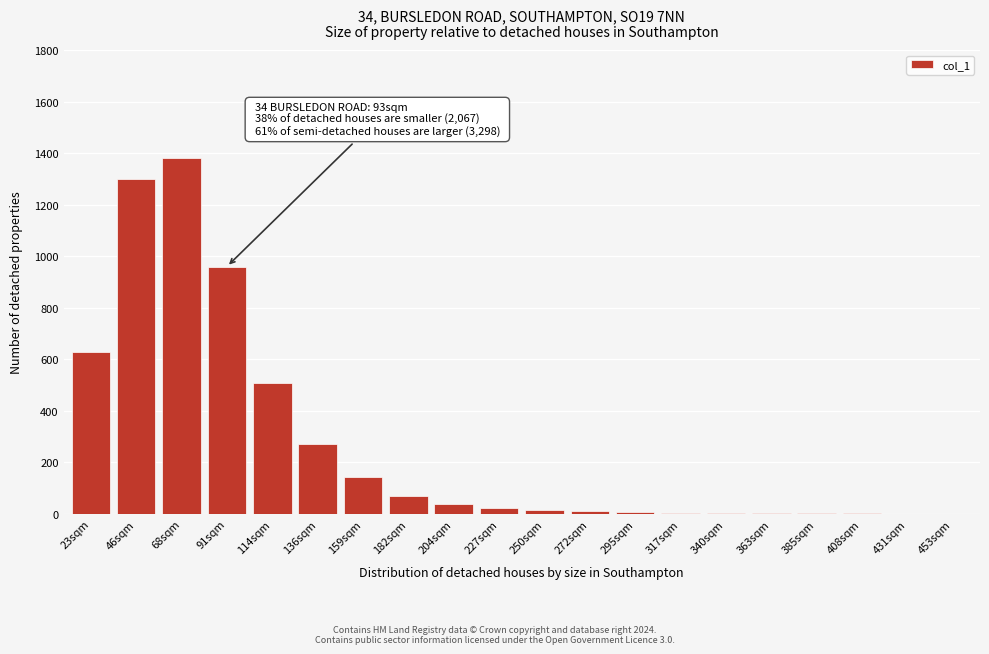

What is the maximum value shown in the chart?

1380